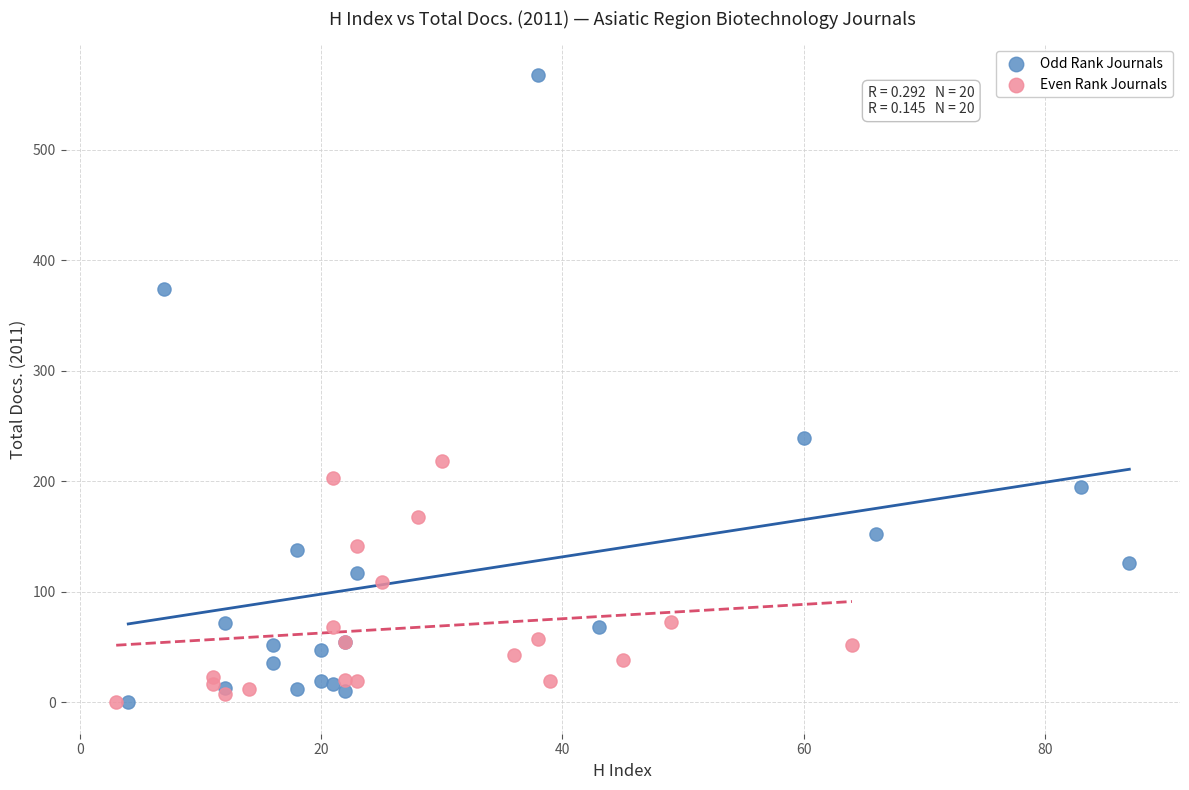

Which series has the largest Y range (max minus min)?

Odd Rank Journals